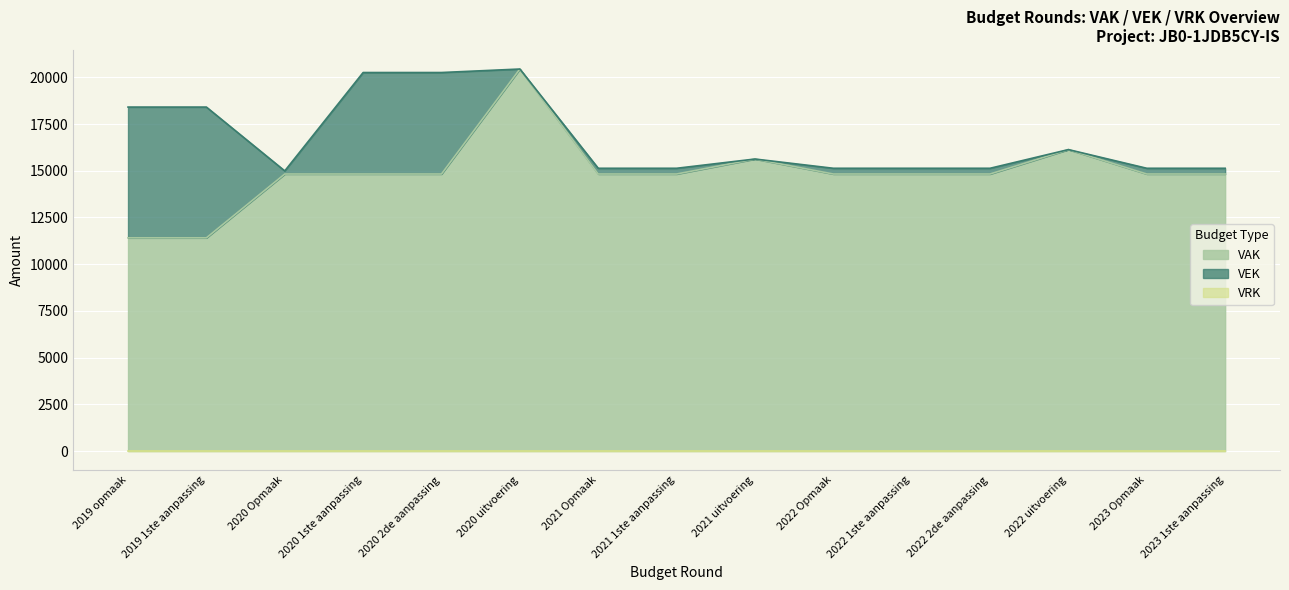

What is the difference between the highest and lowest values at 2021 1ste aanpassing?

307